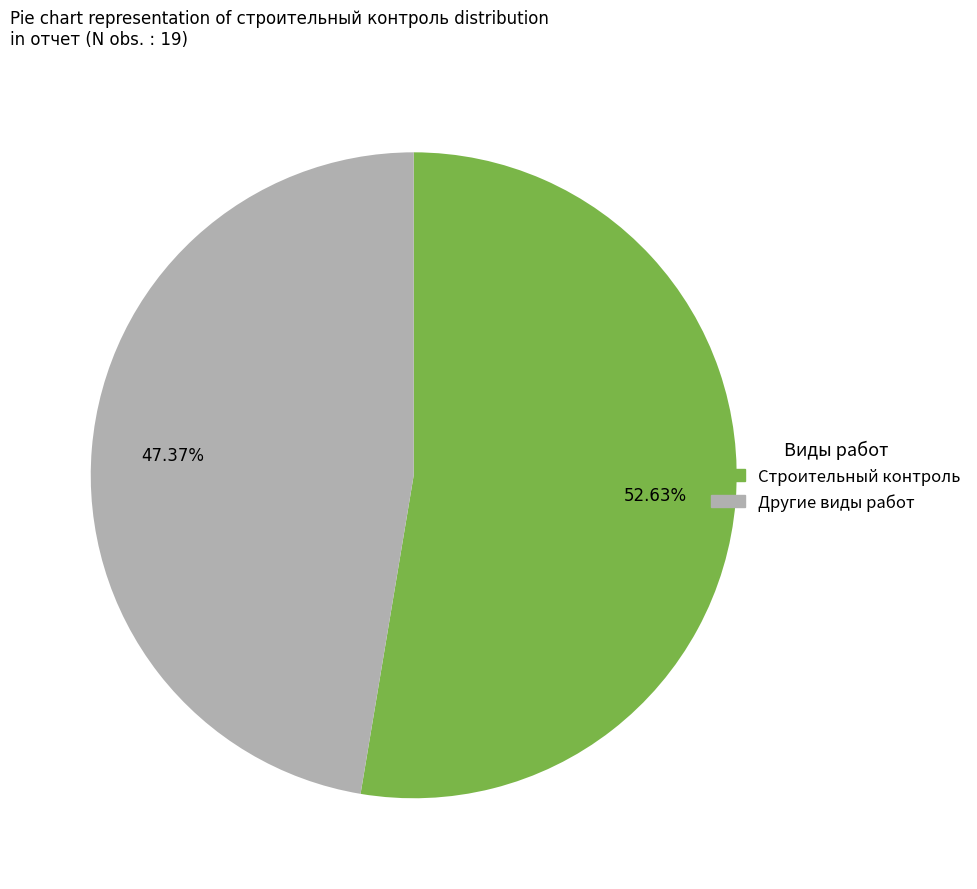

To the nearest percent, what is the average slice percentage?

50%